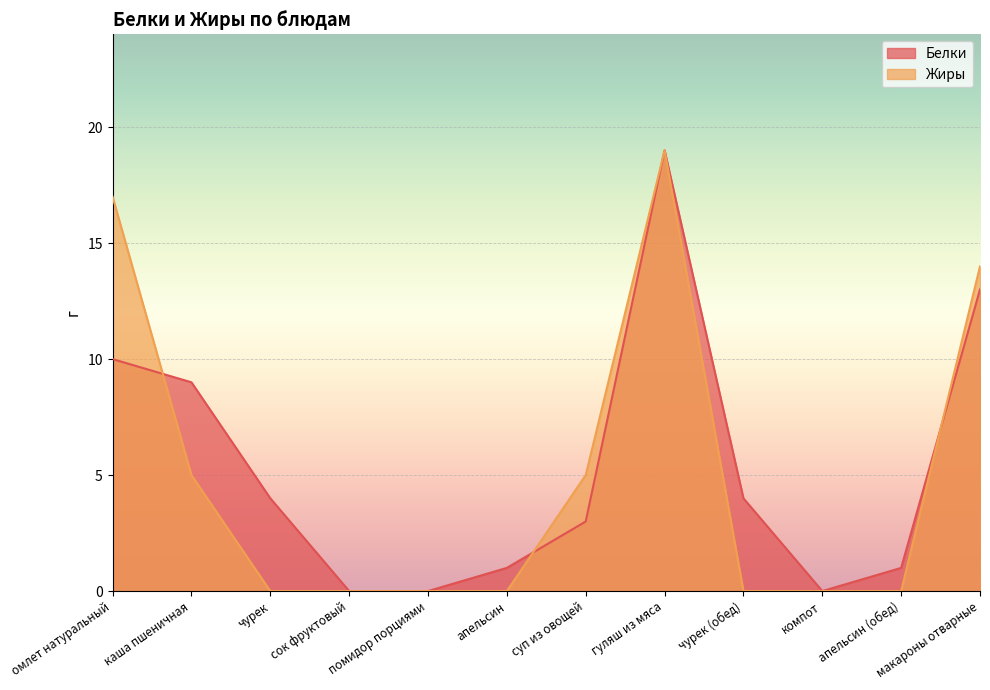

At which category does Жиры reach its first local peak?

гуляш из мяса